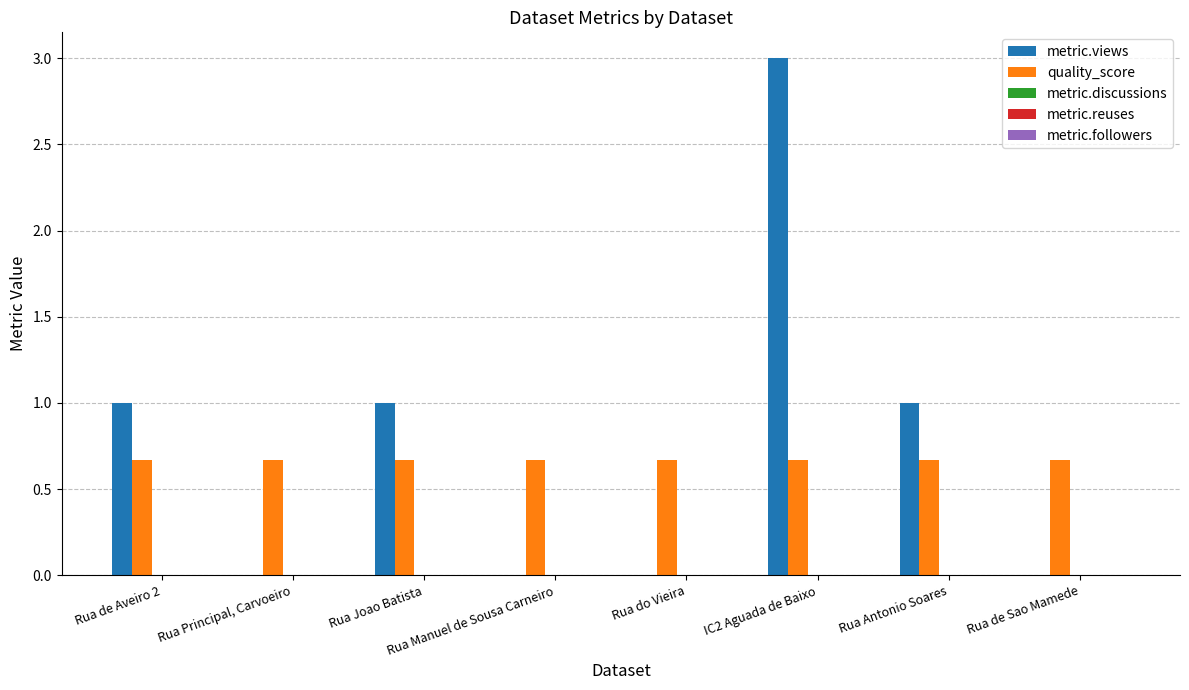

At which category is the sum across all series the highest?

IC2 Aguada de Baixo